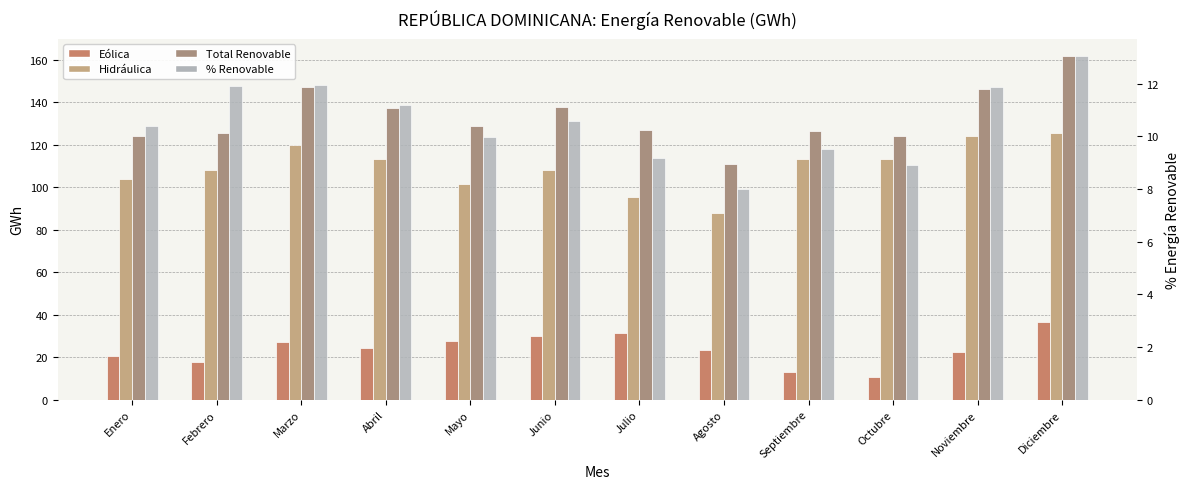

Which series has the largest total across all categories?

Total Renovable